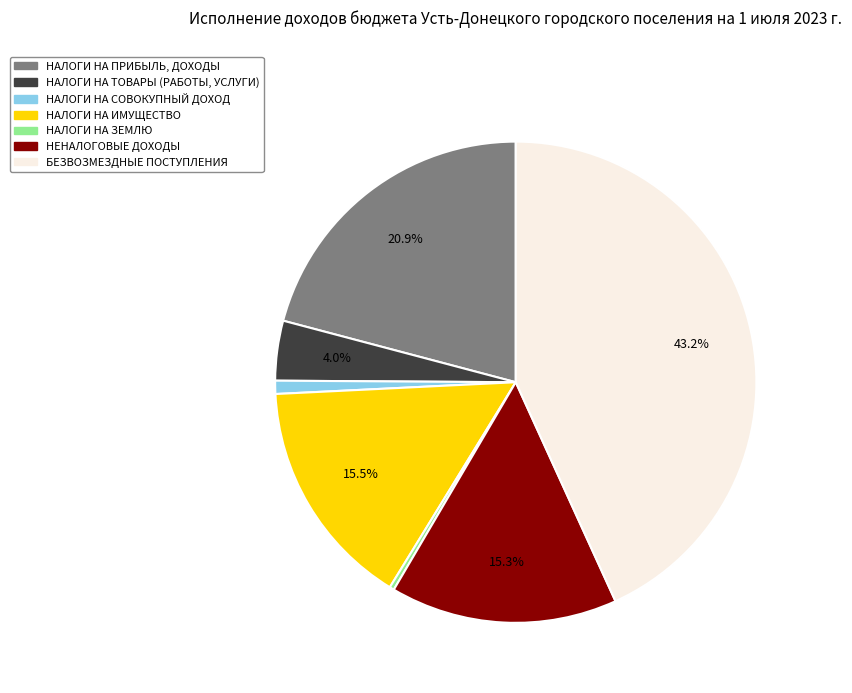

What percentage is the НАЛОГИ НА ТОВАРЫ (РАБОТЫ, УСЛУГИ) slice, to the nearest percent?

4%